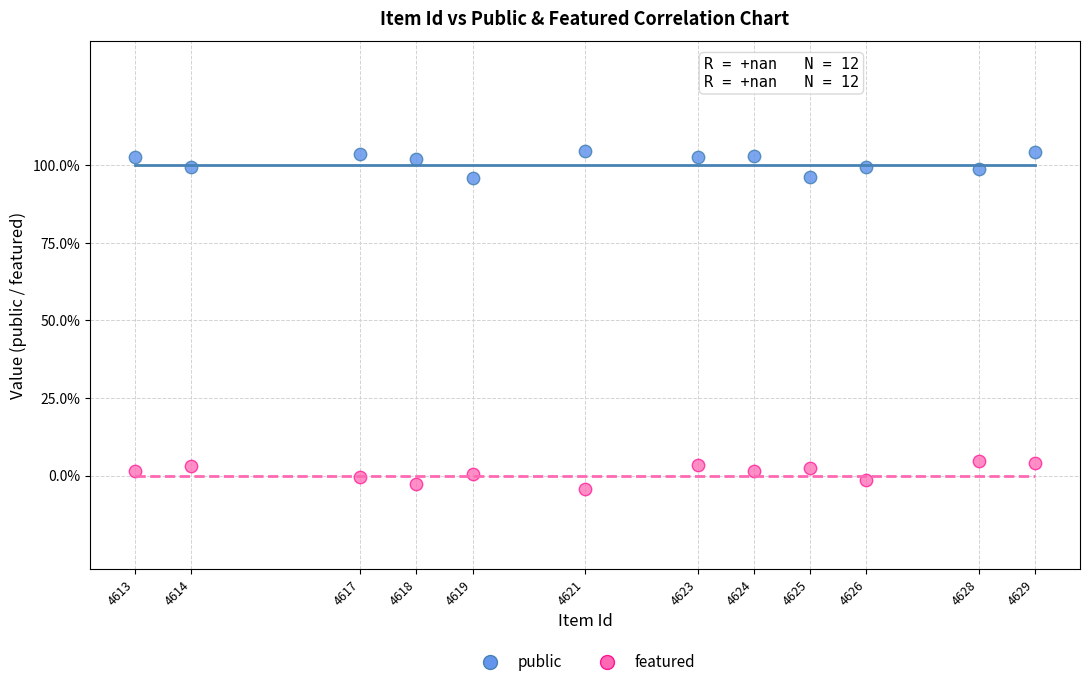

What are all the series names shown in the legend?

public, featured